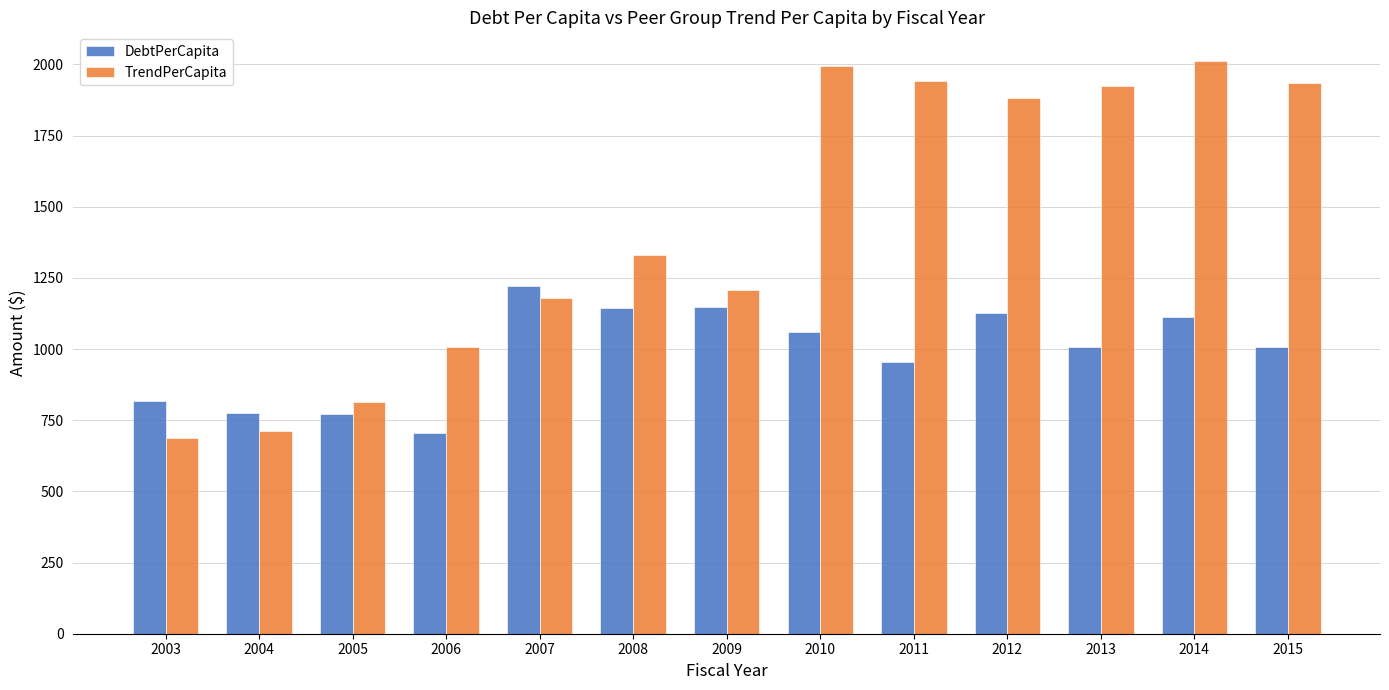

How many values in the DebtPerCapita series are below 1008?

5